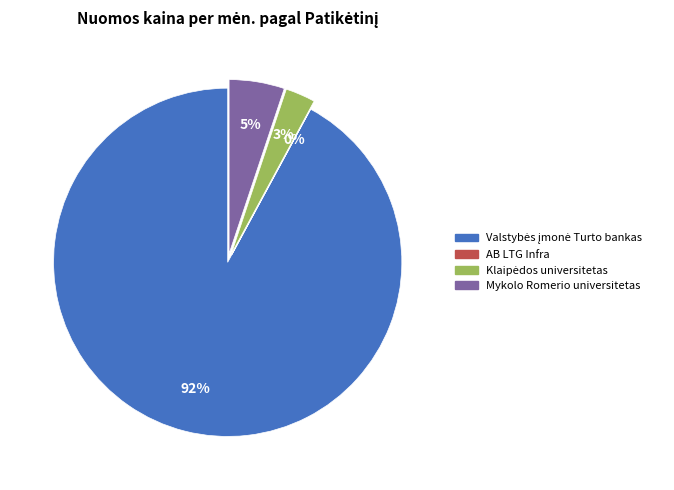

To the nearest percent, what is the average slice percentage?

25%